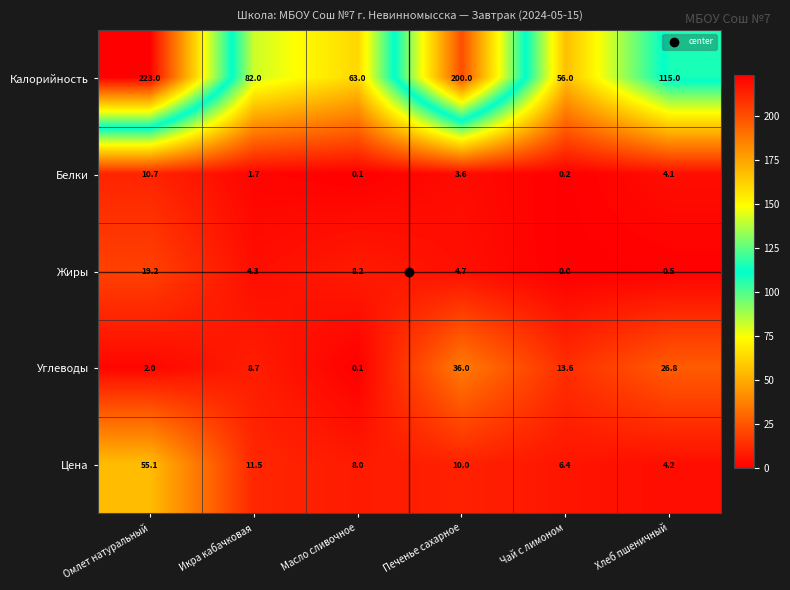

What is the maximum value shown in the chart?

223.0